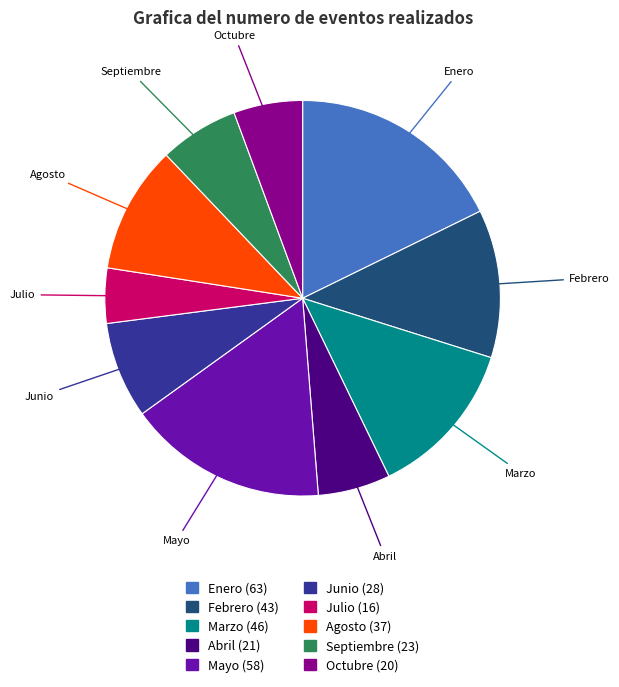

Do Marzo and Octubre together represent more than half of the pie?

No